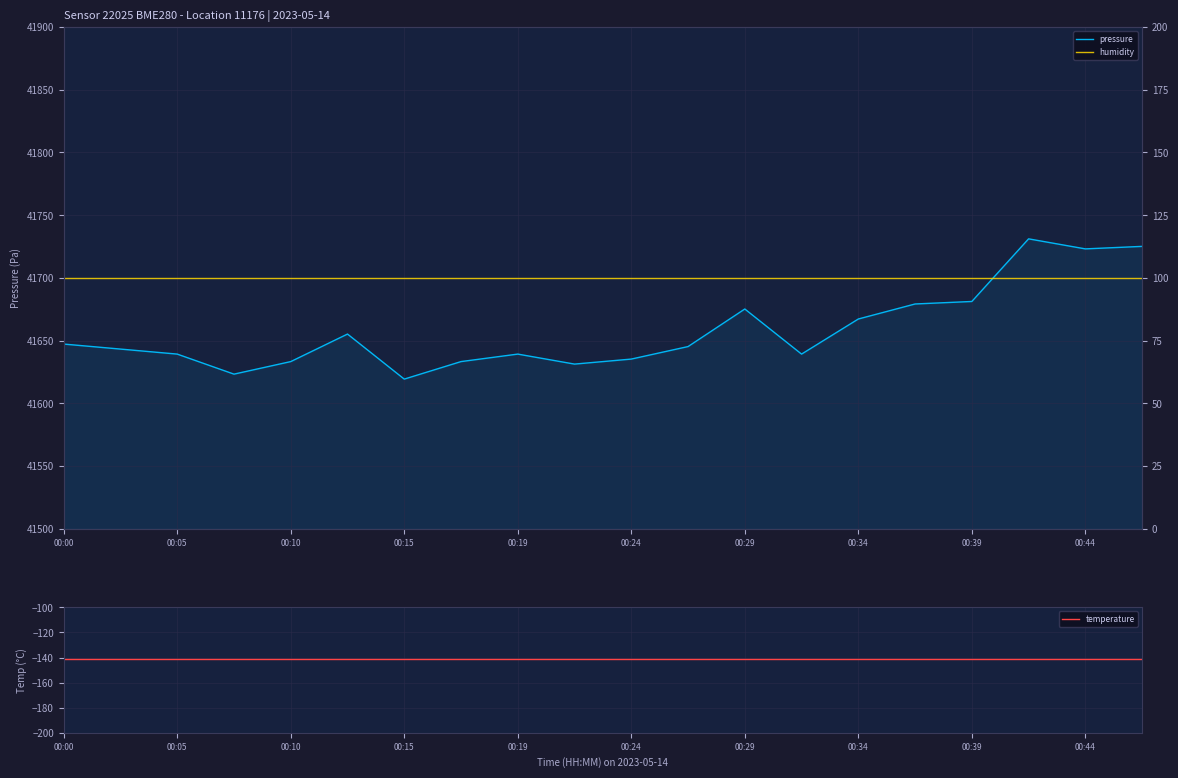

What is the lowest value of the pressure series?

41619.4